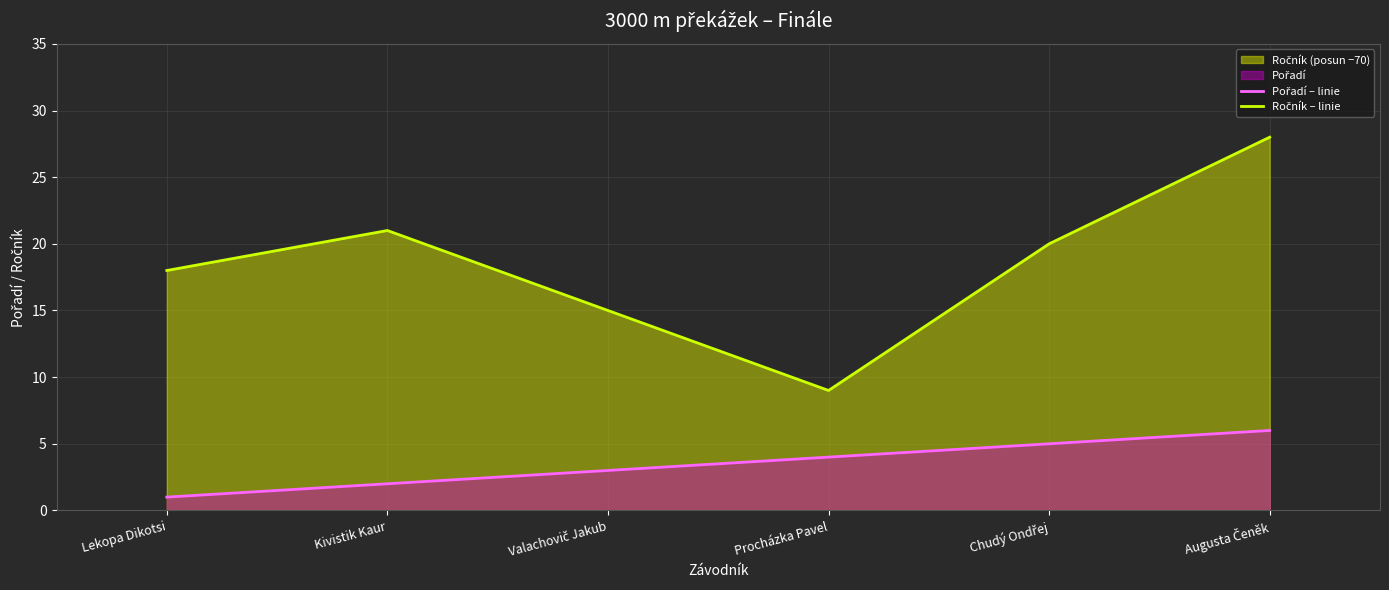

At which label does Pořadí – linie reach its peak?

Augusta Čeněk